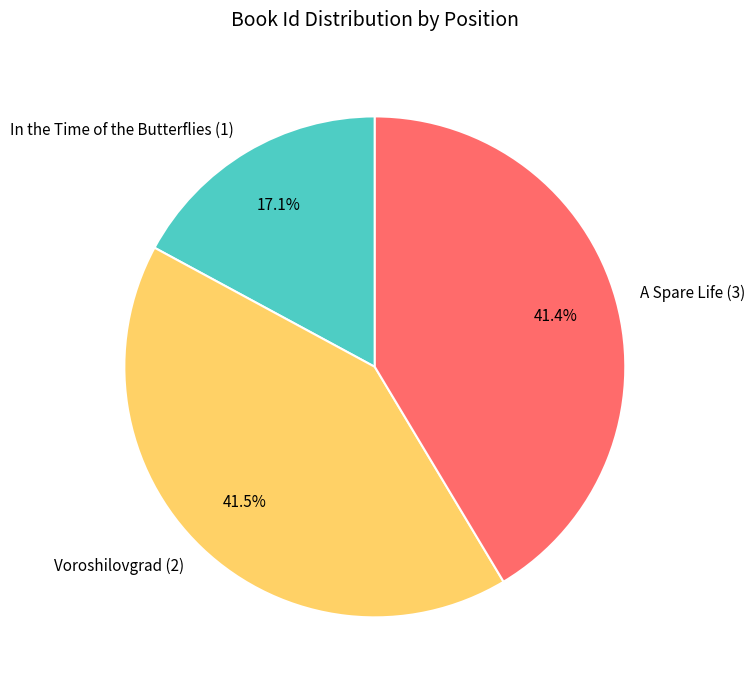

Which category has the smallest portion of the pie?

In the Time of the Butterflies (1)